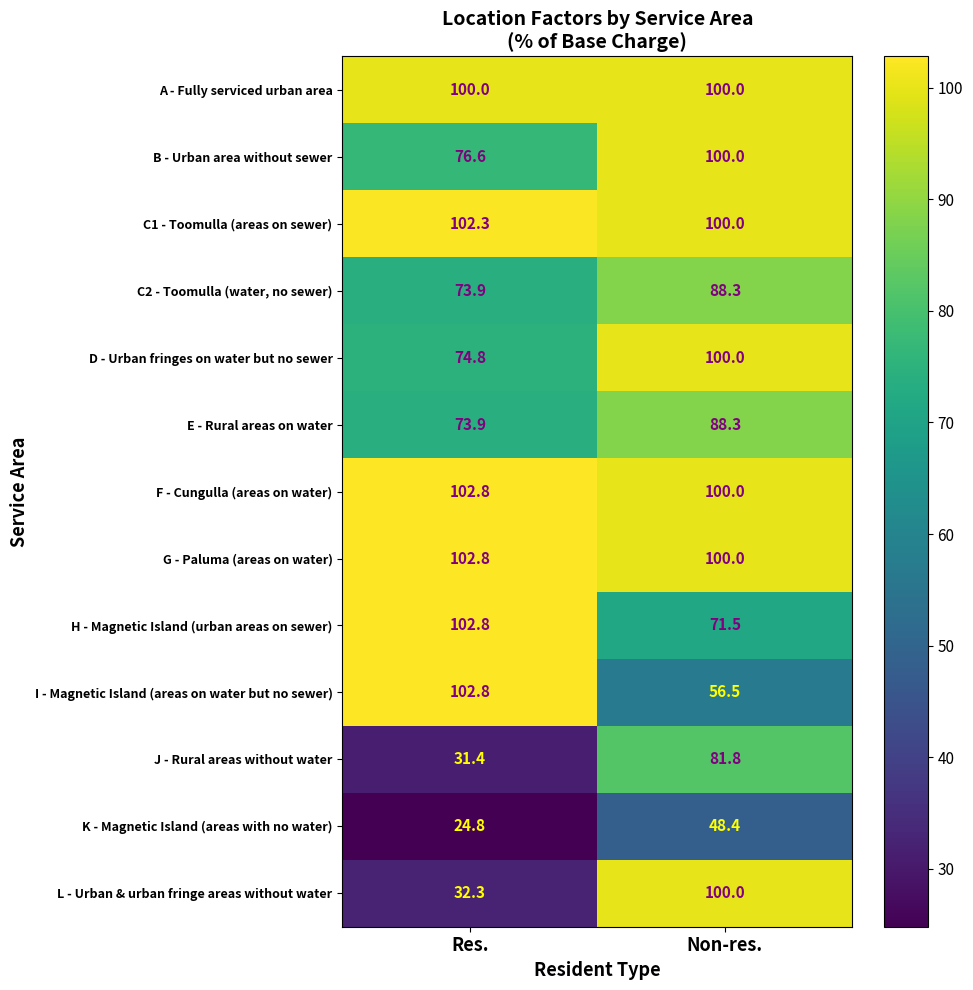

Reading right to left, transcribe all the data shown in this chart.

A - Fully serviced urban area: Non-res.=100.0	Res.=100.0
B - Urban area without sewer: Non-res.=100.0	Res.=76.6
C1 - Toomulla (areas on sewer): Non-res.=100.0	Res.=102.3
C2 - Toomulla (water, no sewer): Non-res.=88.3	Res.=73.9
D - Urban fringes on water but no sewer: Non-res.=100.0	Res.=74.8
E - Rural areas on water: Non-res.=88.3	Res.=73.9
F - Cungulla (areas on water): Non-res.=100.0	Res.=102.8
G - Paluma (areas on water): Non-res.=100.0	Res.=102.8
H - Magnetic Island (urban areas on sewer): Non-res.=71.5	Res.=102.8
I - Magnetic Island (areas on water but no sewer): Non-res.=56.5	Res.=102.8
J - Rural areas without water: Non-res.=81.8	Res.=31.4
K - Magnetic Island (areas with no water): Non-res.=48.4	Res.=24.8
L - Urban & urban fringe areas without water: Non-res.=100.0	Res.=32.3